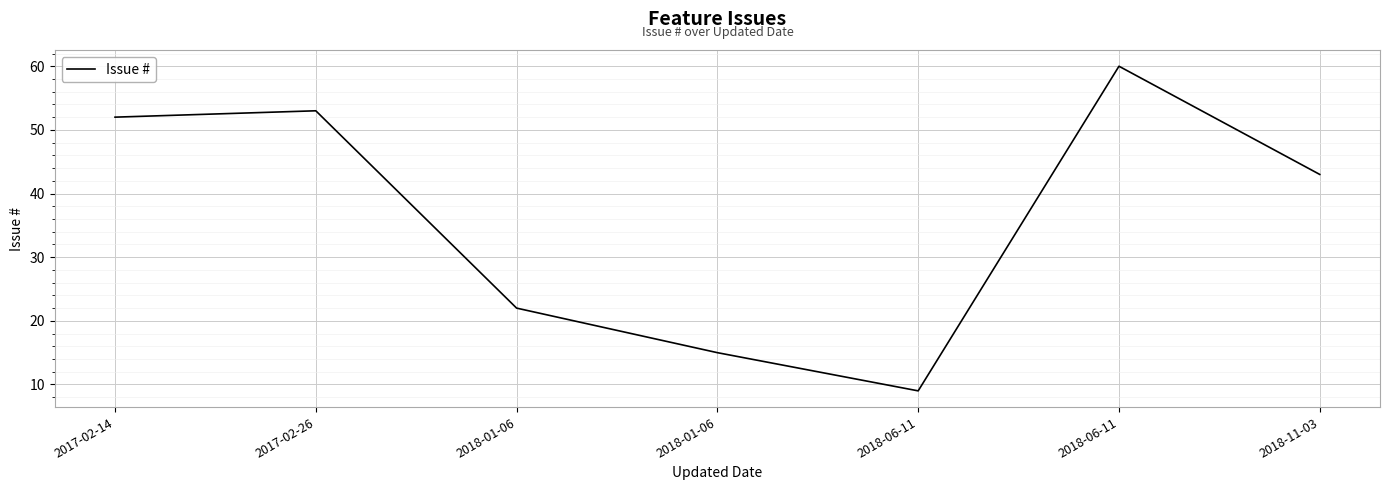

Is it true that the value at 2018-11-03 is 58?

False